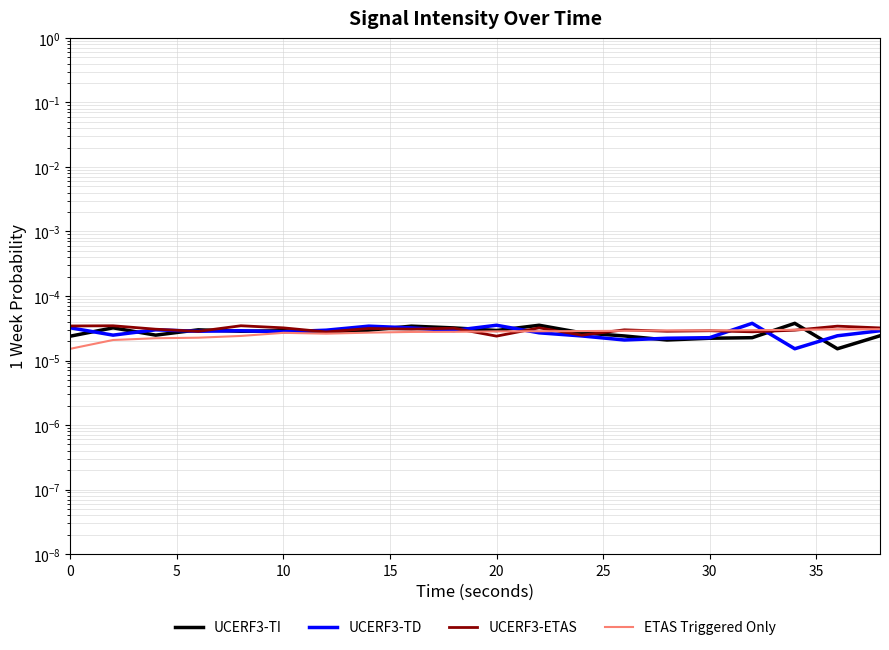

Which series has the largest total across all categories?

UCERF3-ETAS